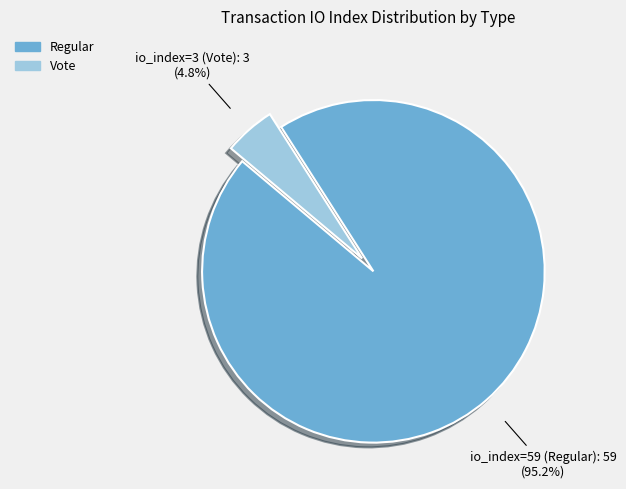

Combined, what portion of the pie is io_index=3 (Vote) and io_index=59 (Regular)?

100.0%